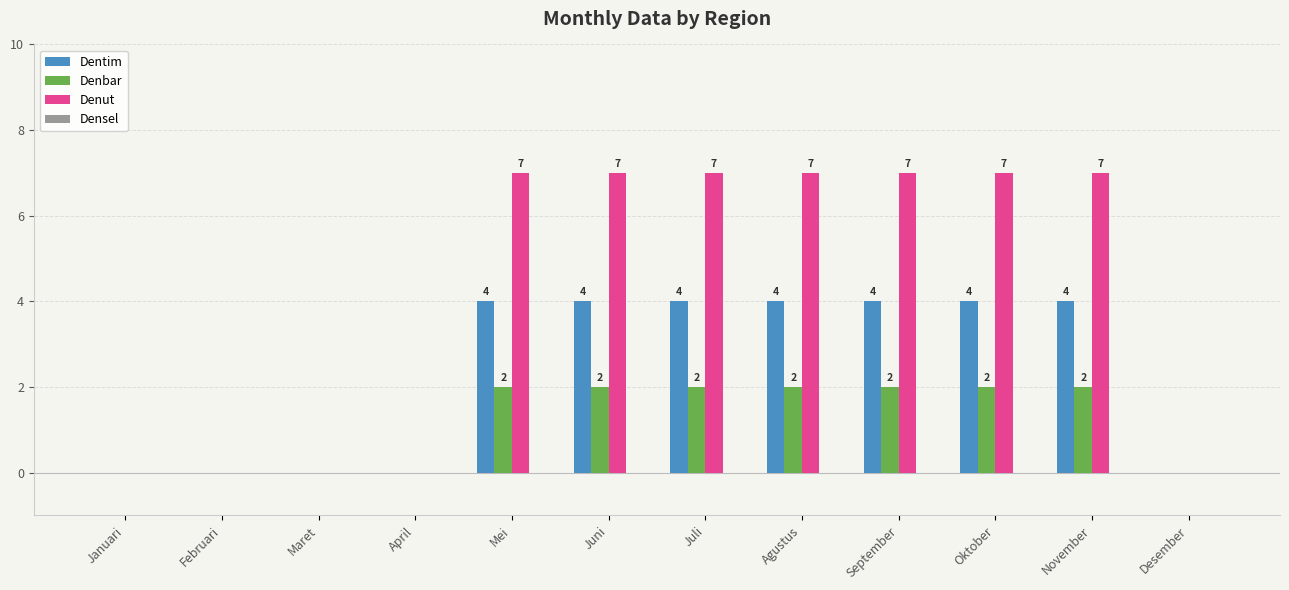

Which series changed the most between Februari and November?

Denut